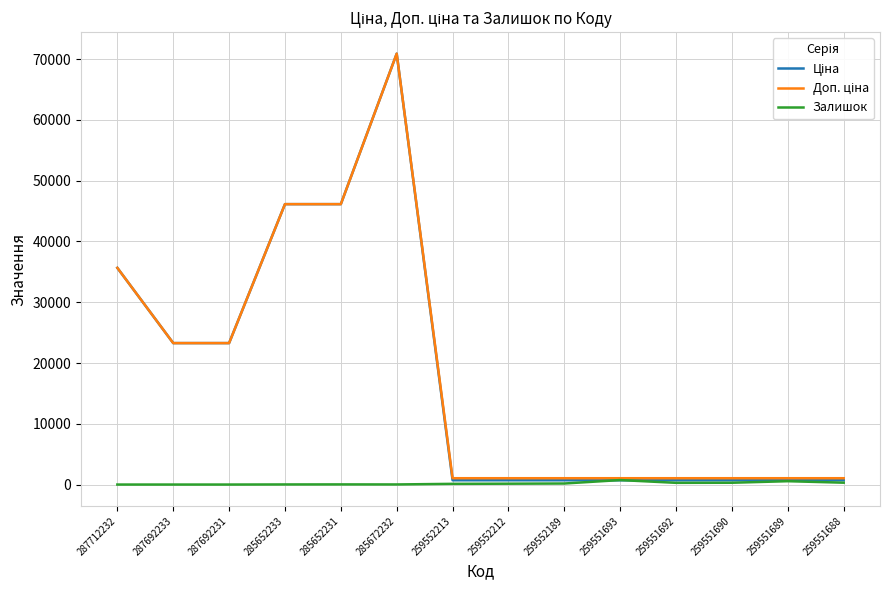

At which category is the sum across all series the highest?

285672232